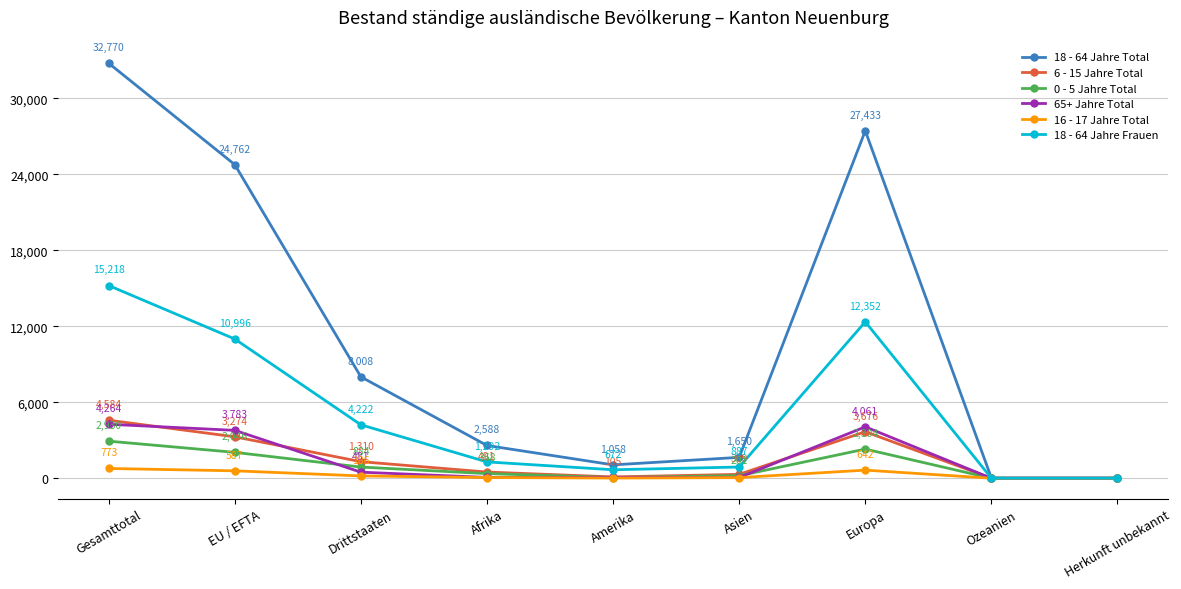

What is the approximate value of 6 - 15 Jahre Total at Ozeanien?

2